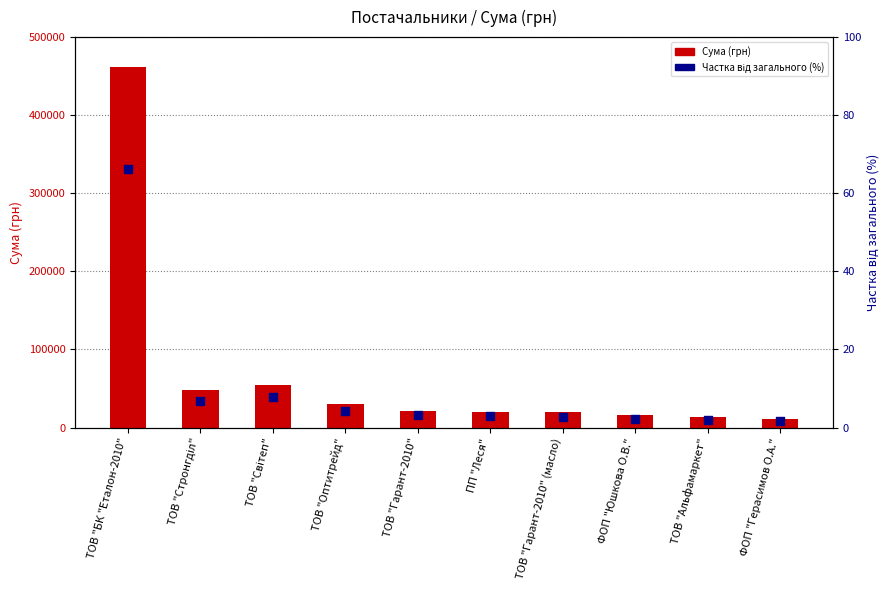

At which category is the sum across all series the highest?

ТОВ "БК "Еталон-2010"